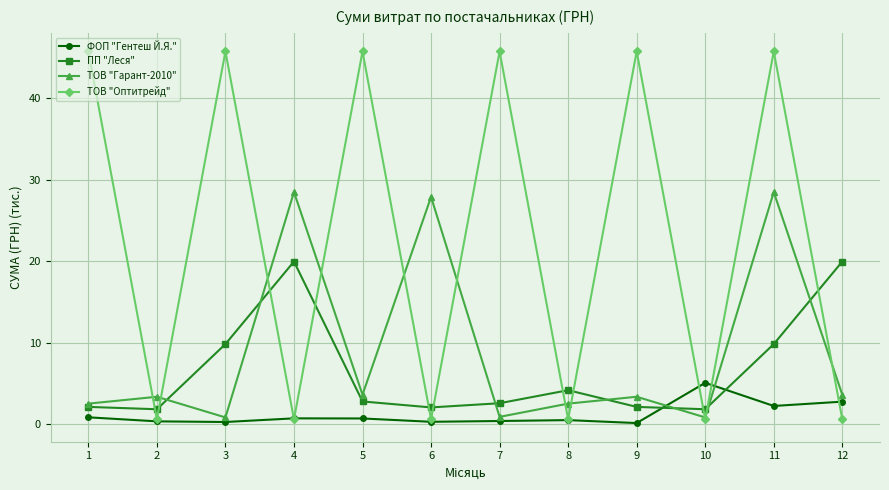

True or false: ПП "Леся" has more than 1 points higher than both neighbors.

True